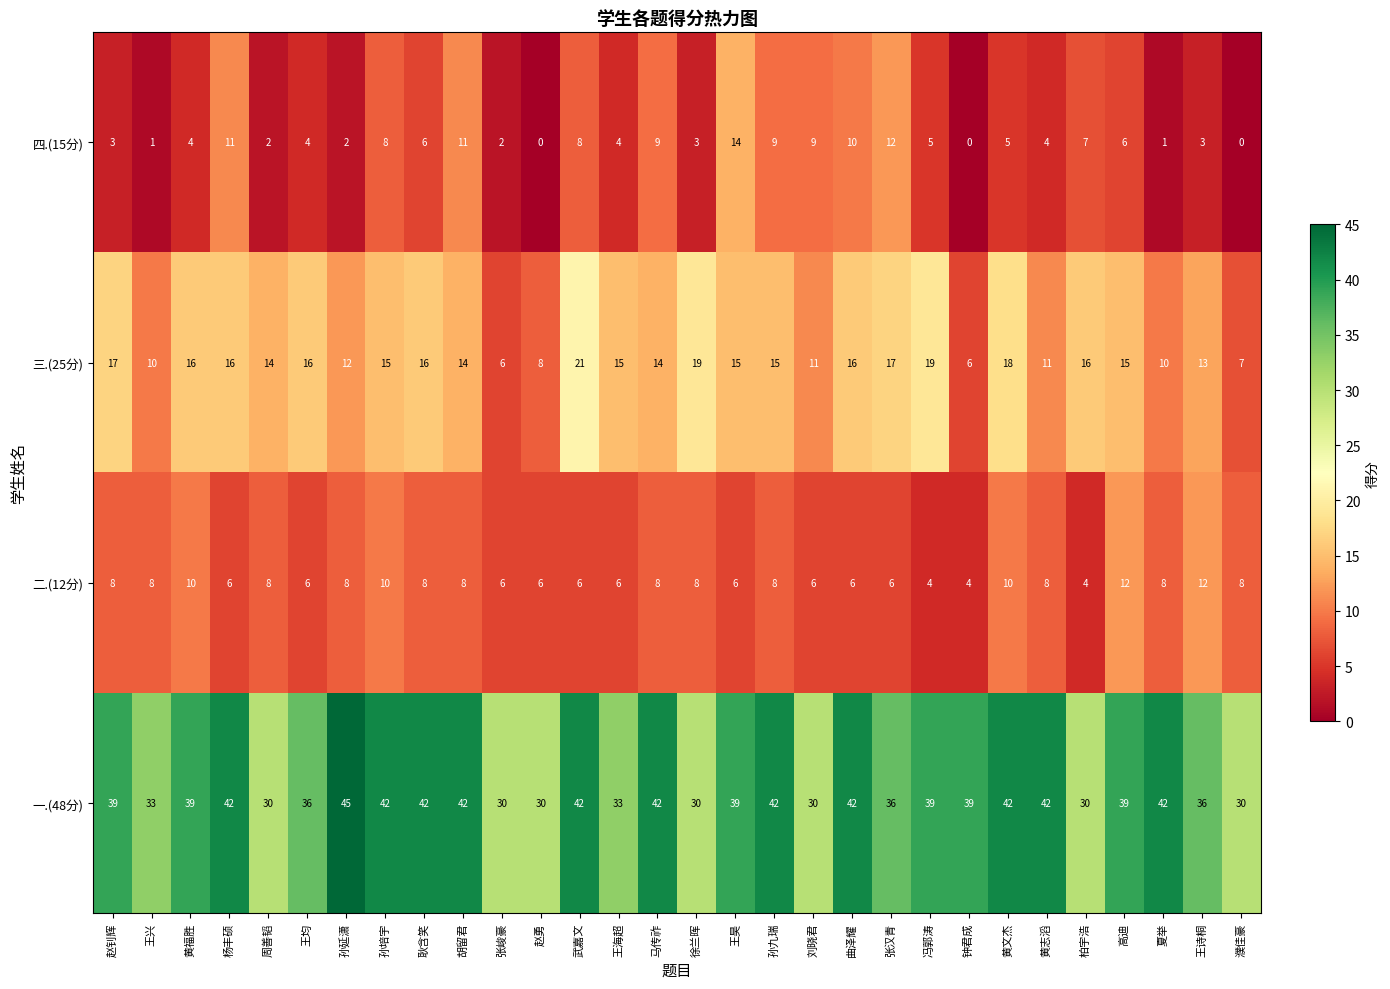

What is the difference between the maximum and minimum values in the 一.(48分) series?

15